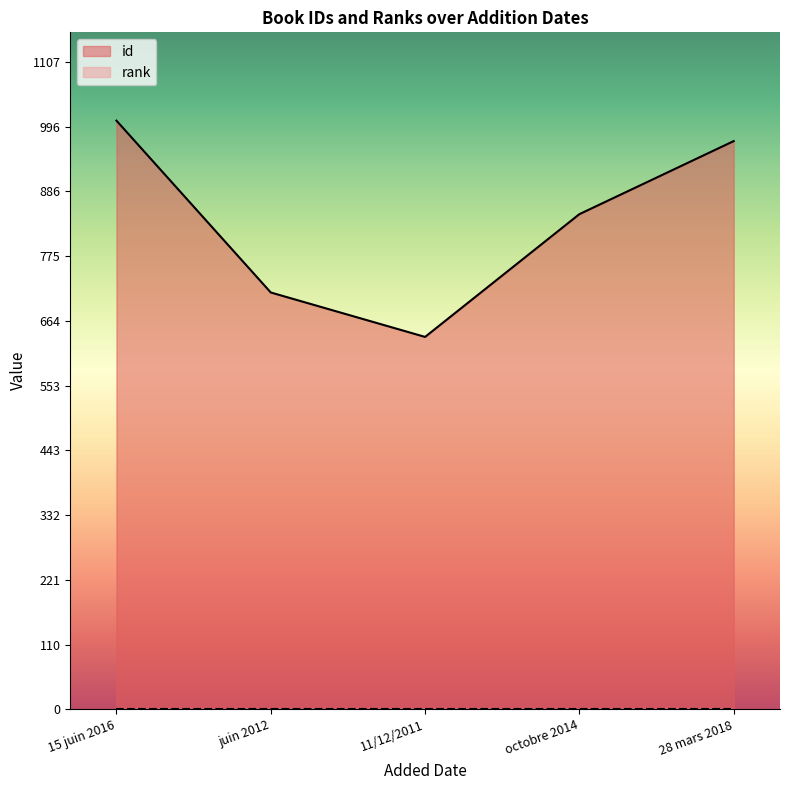

What is the difference between the second highest and second lowest values?

259